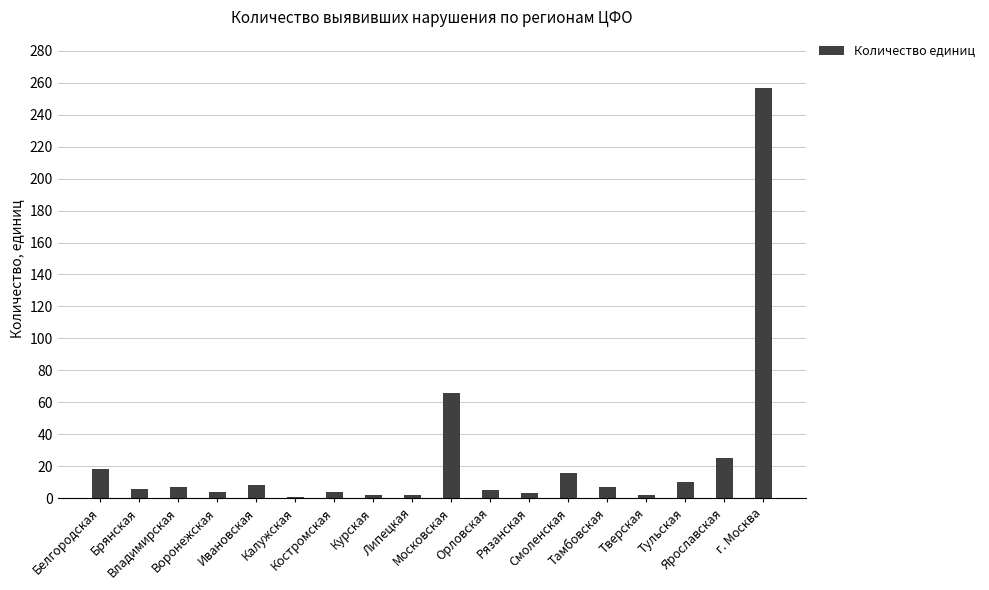

What is the change in value from Ярославская to г. Москва?

+232